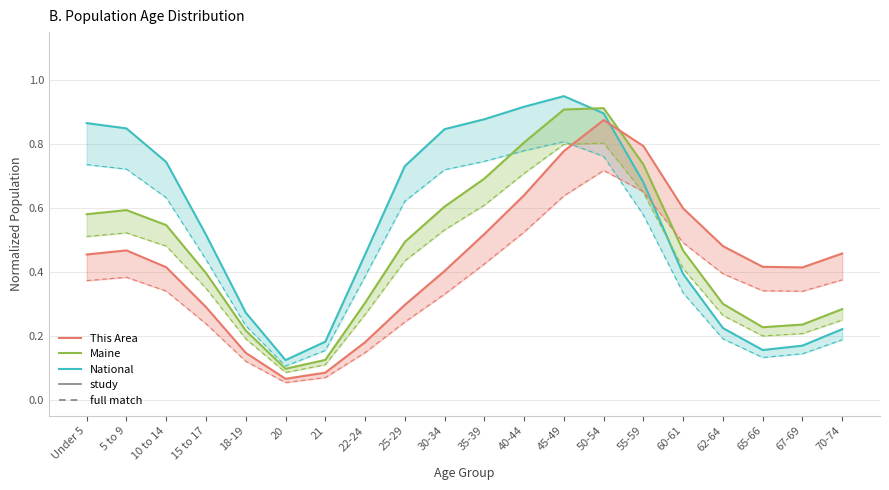

Is it true that Maine equals 0.2 at 21?

False